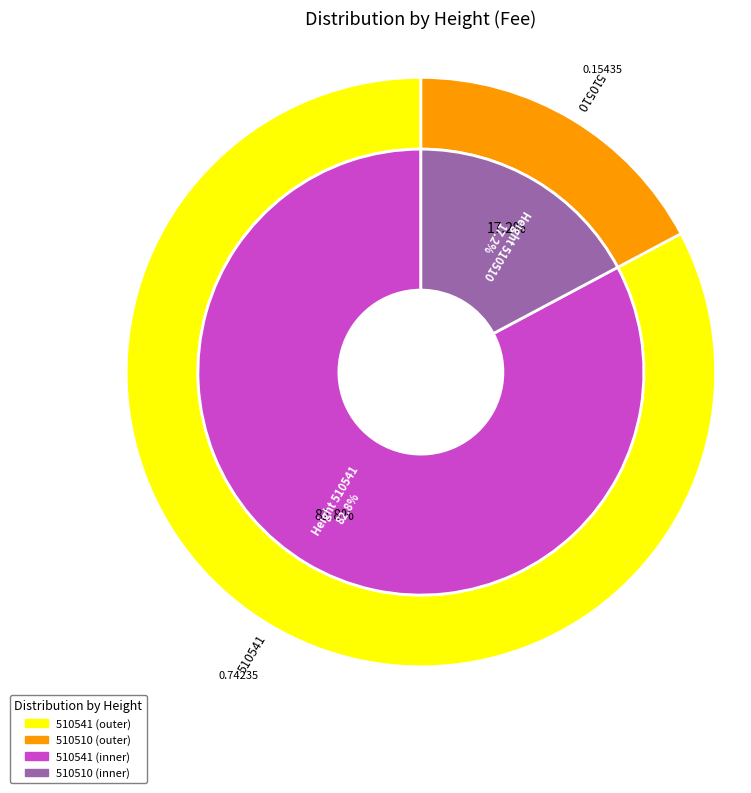

Combined, what portion of the pie is 510541 and 510510?

100.0%